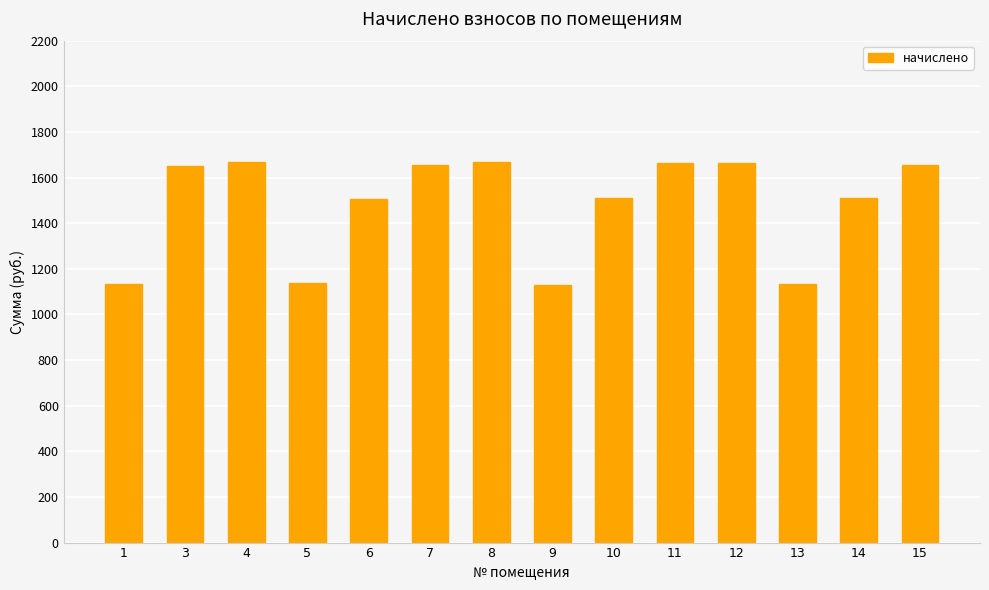

What is the value of the 9th bar from the left?

1511.7